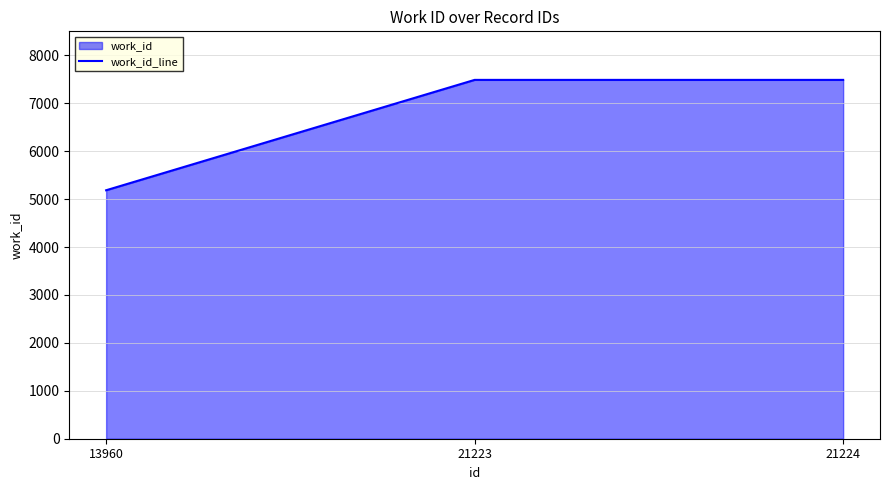

Rank the categories by value from lowest to highest.

13960, 21223, 21224